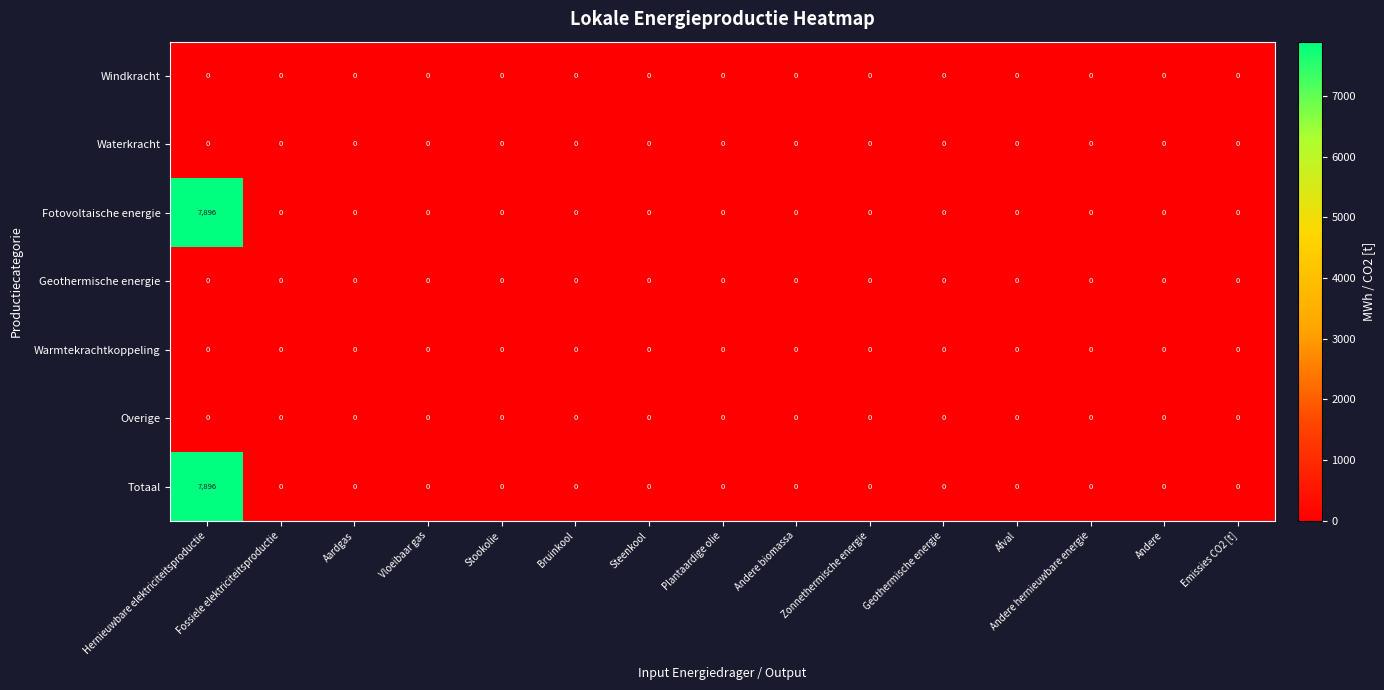

At which category is the sum across all series the highest?

Hernieuwbare elektriciteitsproductie